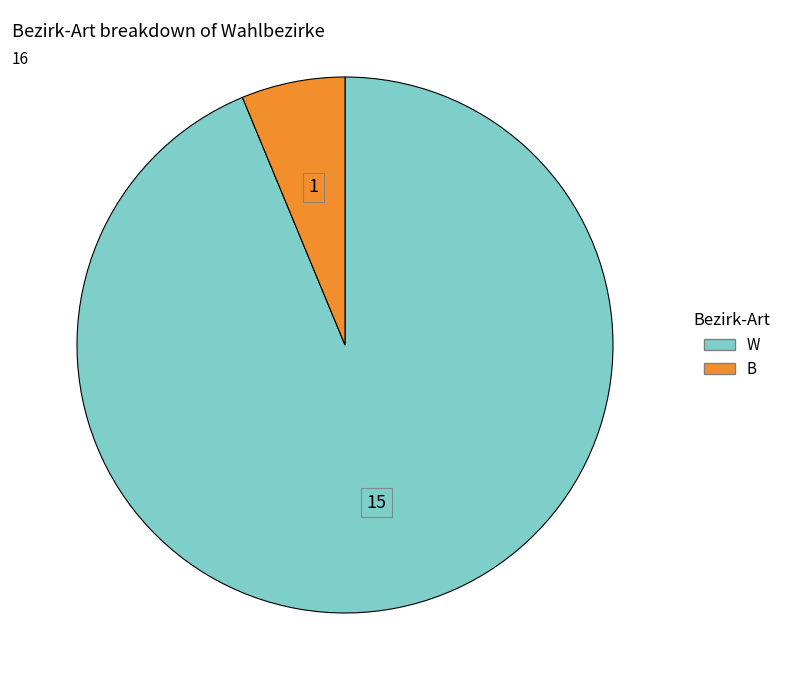

Rank the categories by value from lowest to highest.

B, W